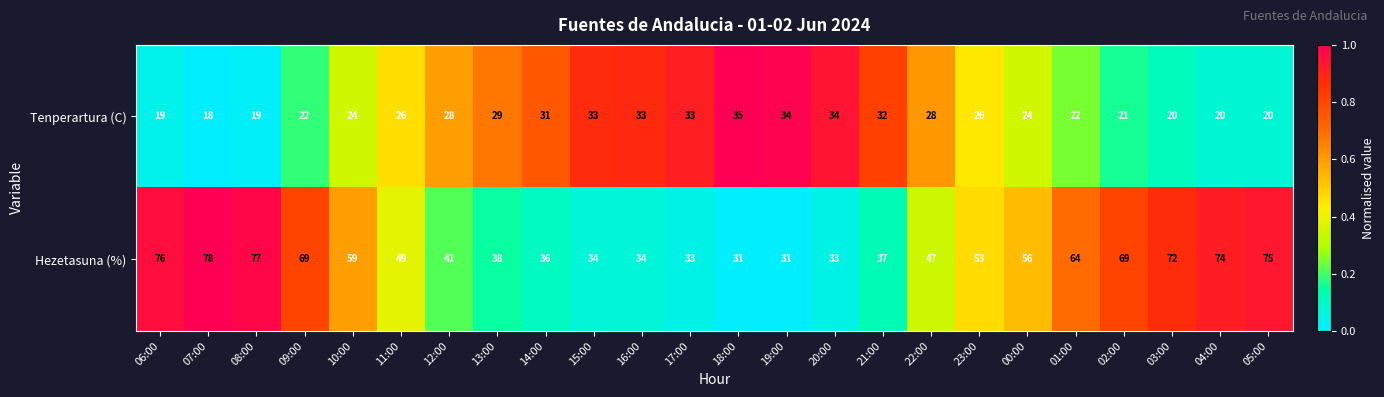

What is the difference between the highest and lowest values at 07:00?

60